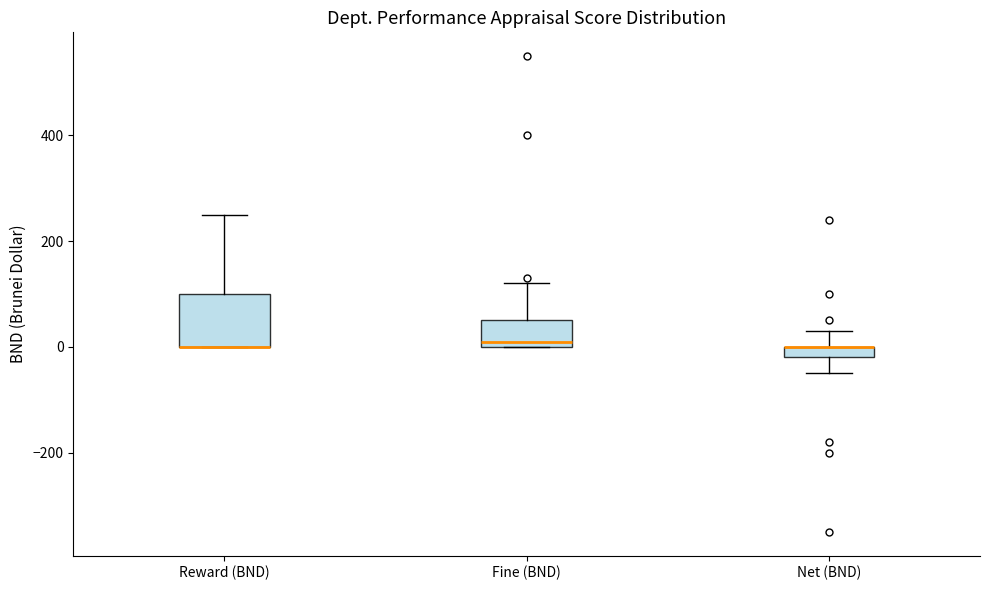

Comparing the boxes themselves (not the whiskers), which one is the tallest?

Reward (BND)